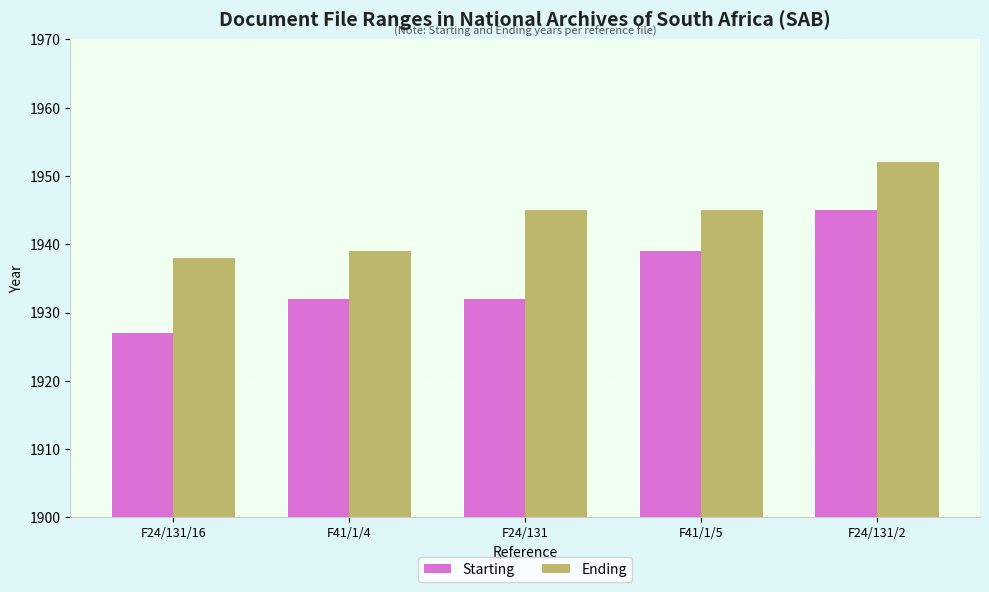

At which label is Starting closest to 1936?

F41/1/5